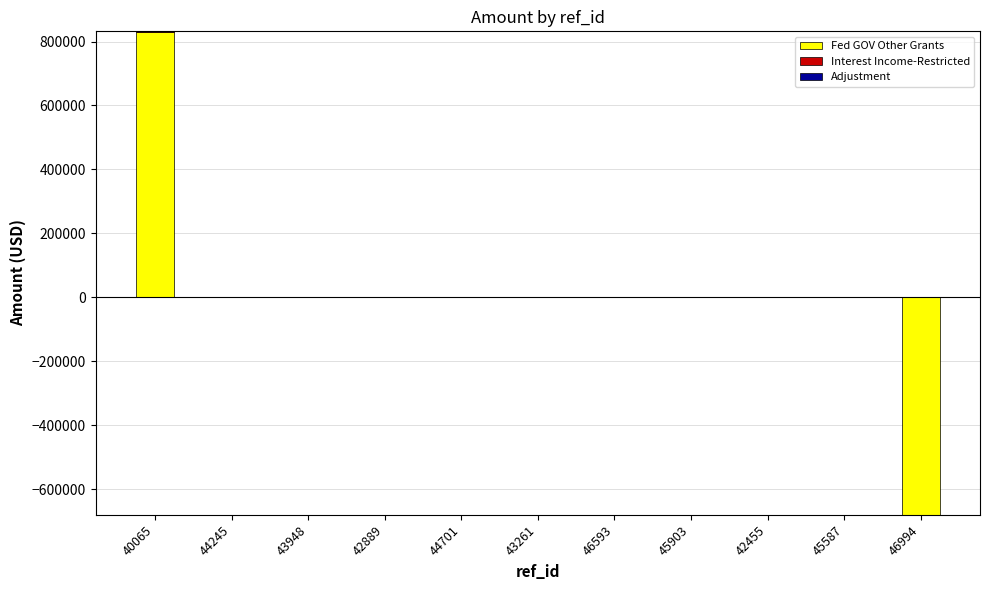

Which series has the widest spread of values?

Fed GOV Other Grants